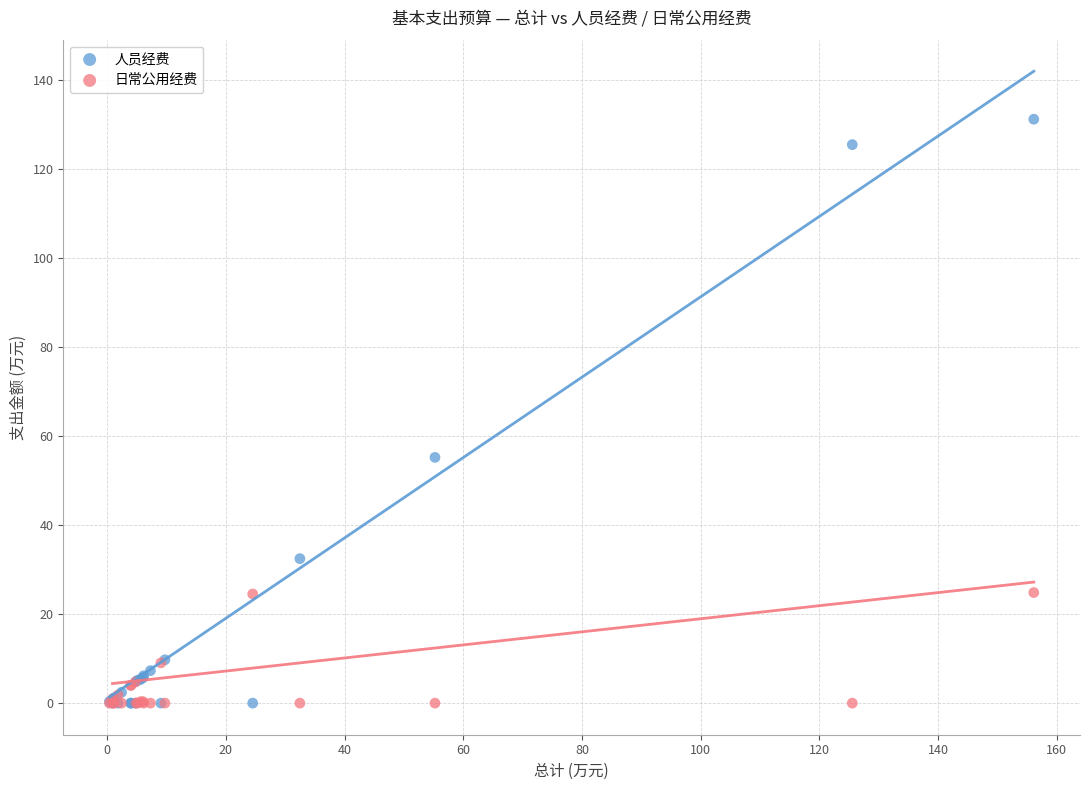

Which series reaches the maximum Y coordinate?

人员经费